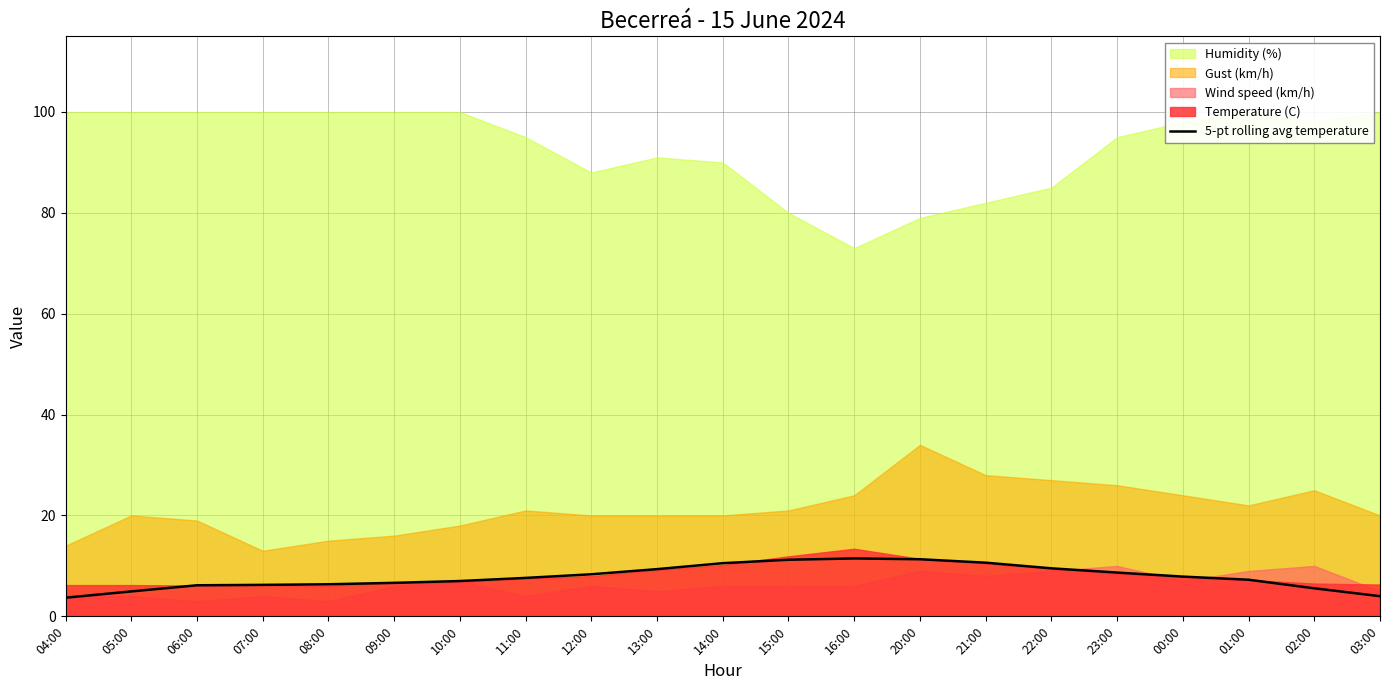

What is the highest value of the 5-pt rolling avg temperature series?

11.5